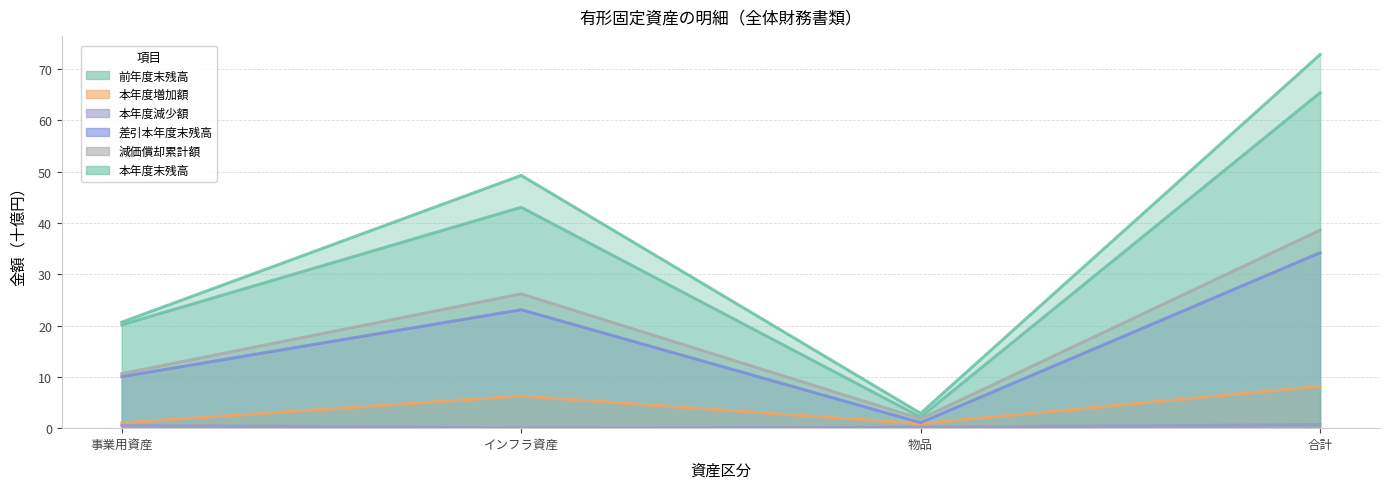

True or false: 本年度減少額 has a value of 0.0 at インフラ資産.

True